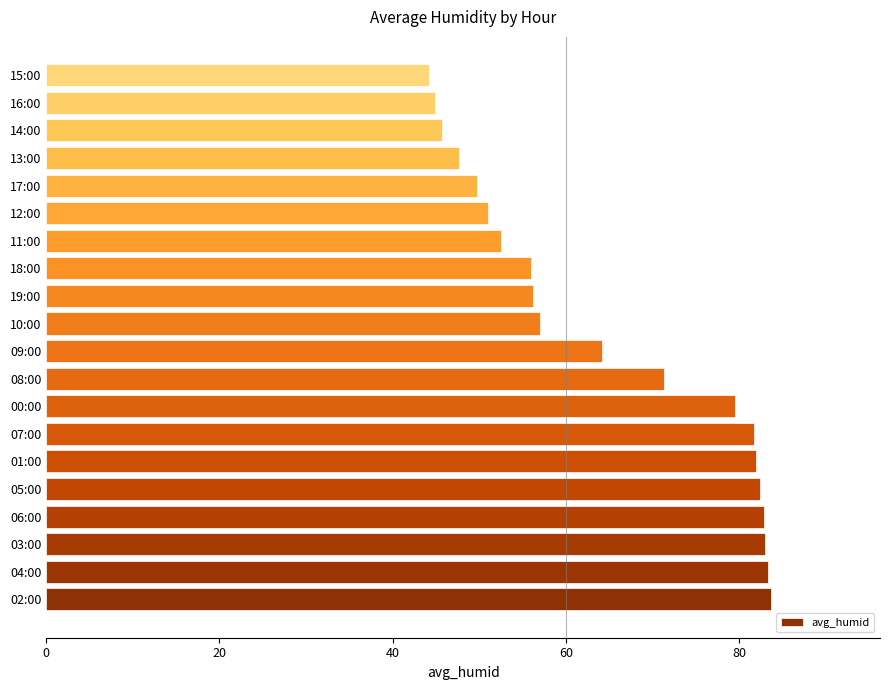

How many distinct data groups are displayed?

1